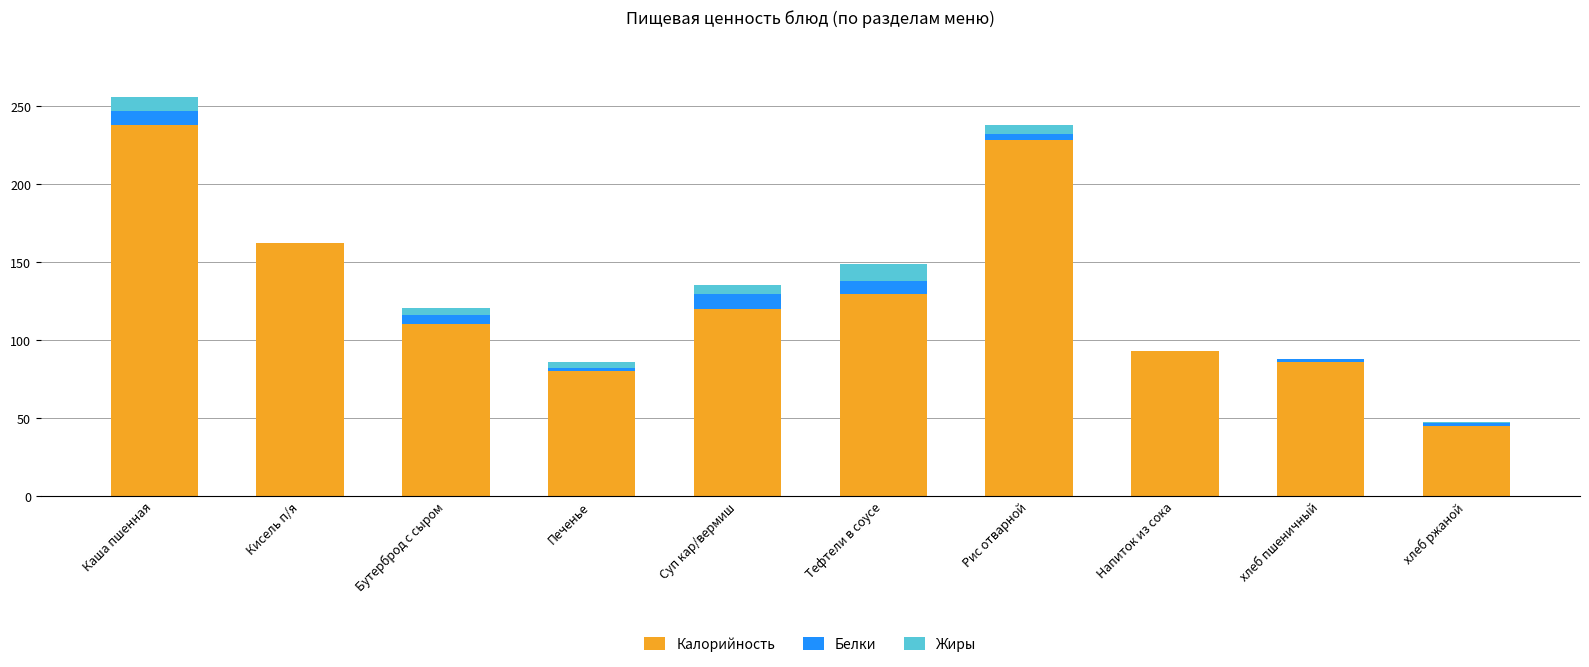

What is the maximum value for Калорийность?

238.0